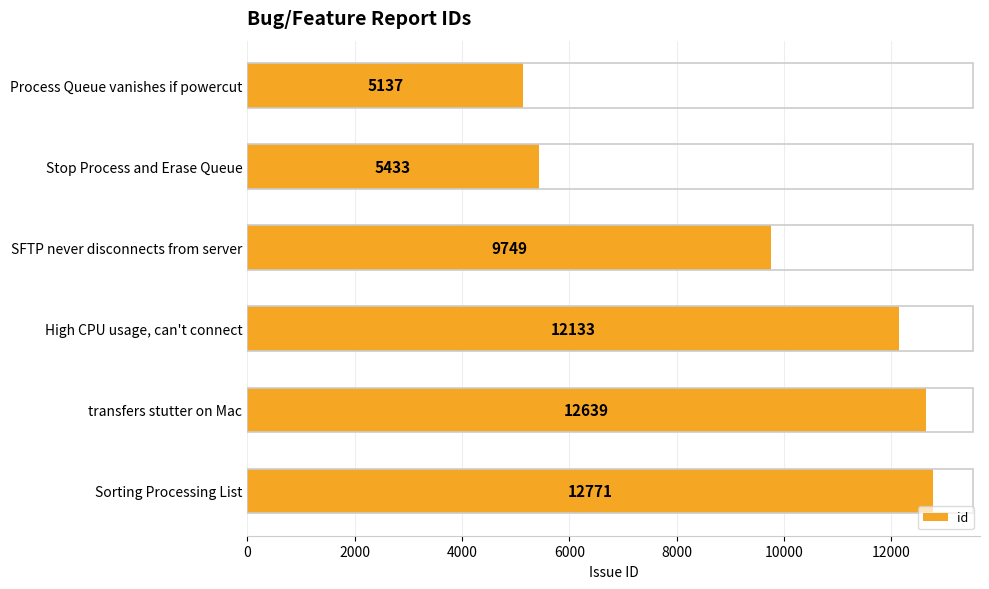

Between Stop Process and Erase Queue and transfers stutter on Mac, which is larger?

transfers stutter on Mac